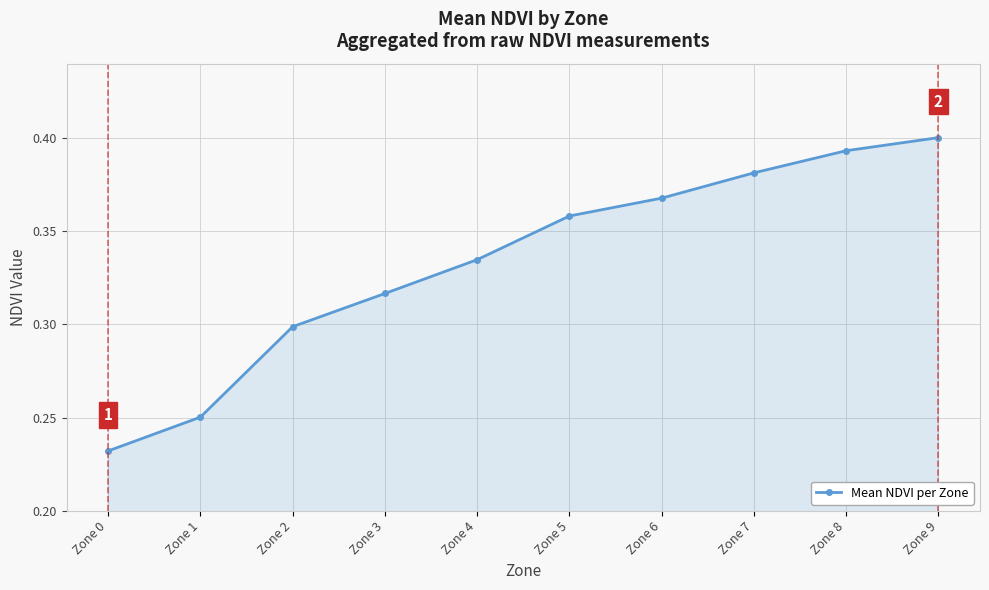

How many lines are shown in the chart?

1